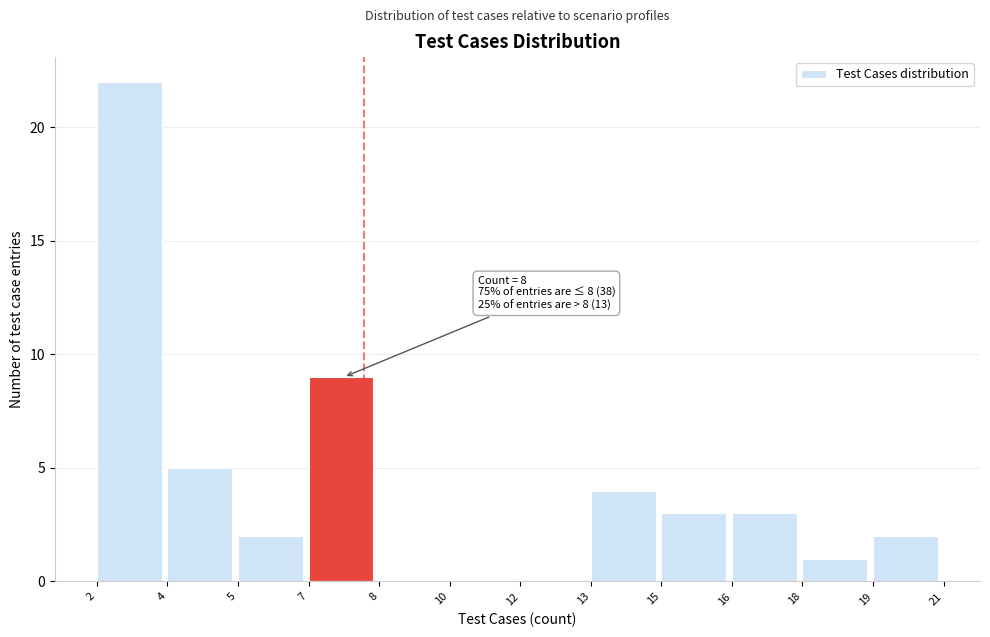

Reading right to left, transcribe all the data shown in this chart.

19=2	18=1	16=3	15=3	13=4	12=0	10=0	8=0	7=9	5=2	4=5	2=22